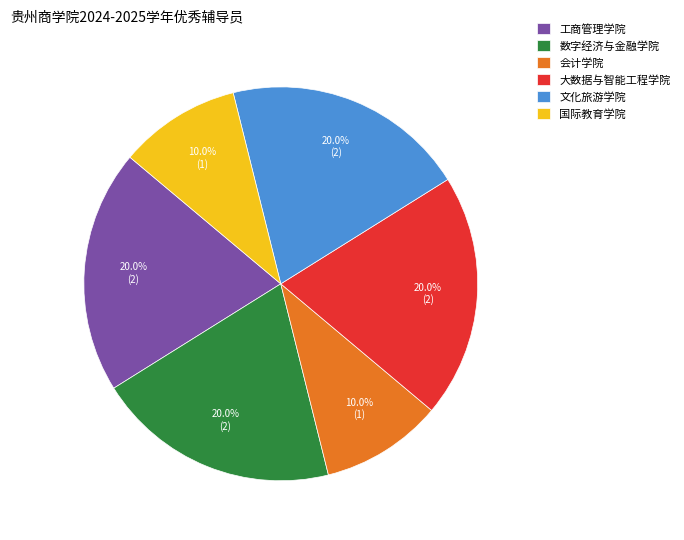

Which has a higher value, 会计学院 or 数字经济与金融学院?

数字经济与金融学院